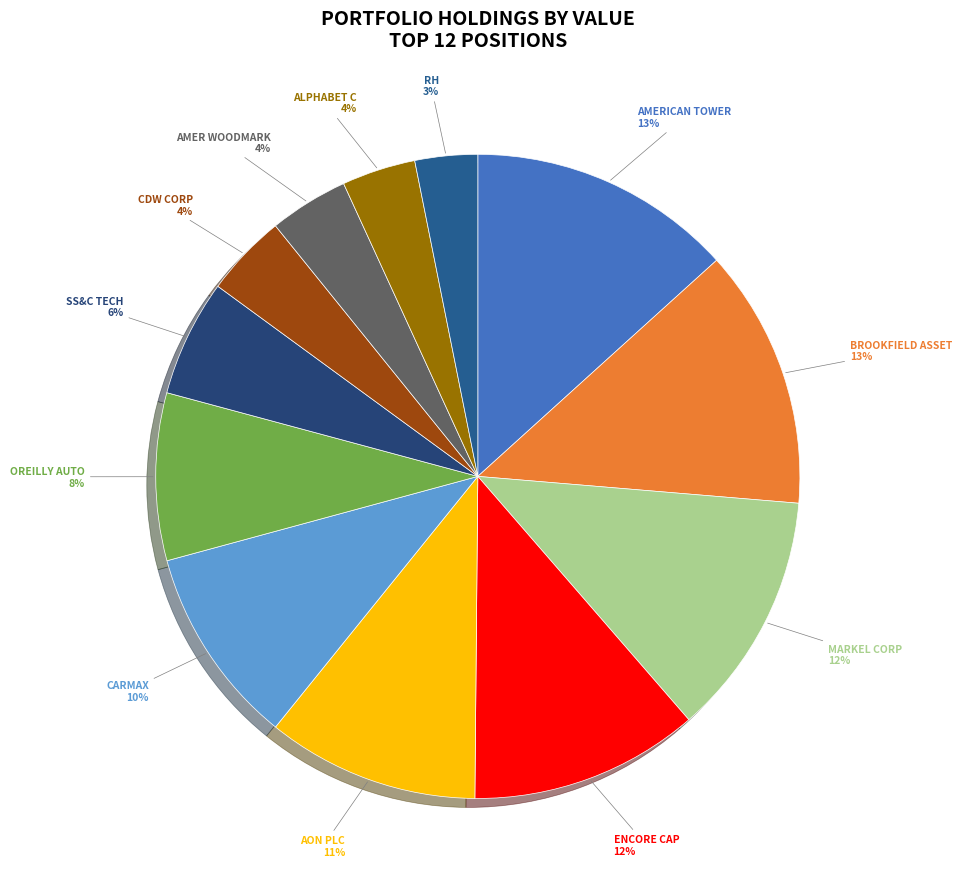

Count the number of slices in the pie.

12